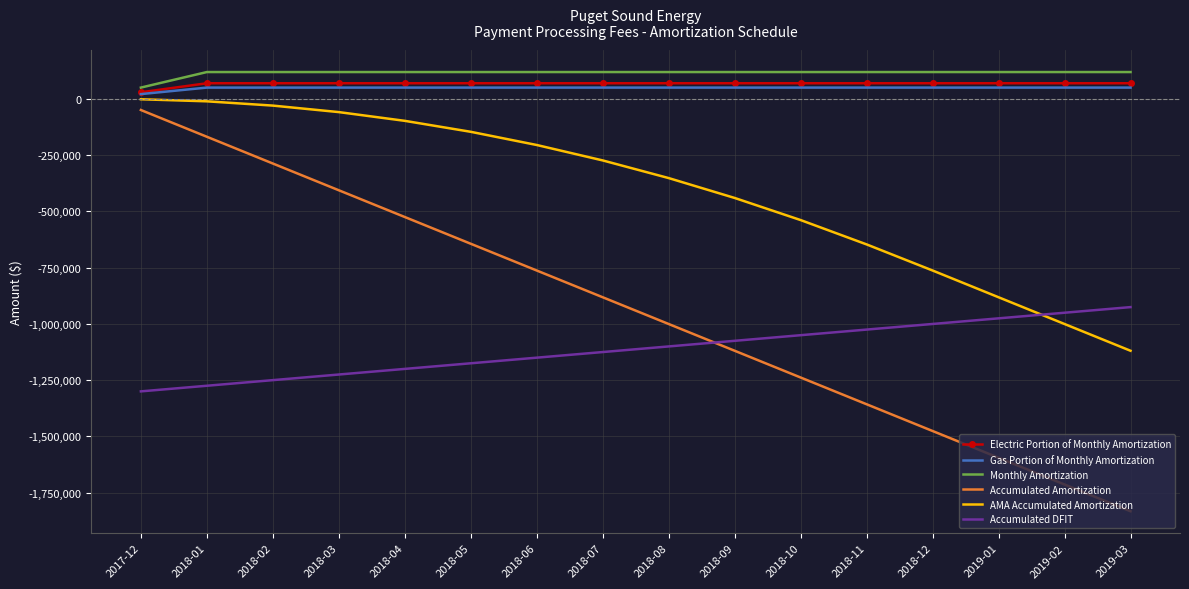

True or false: Accumulated Amortization and Monthly Amortization intersect in this chart.

False